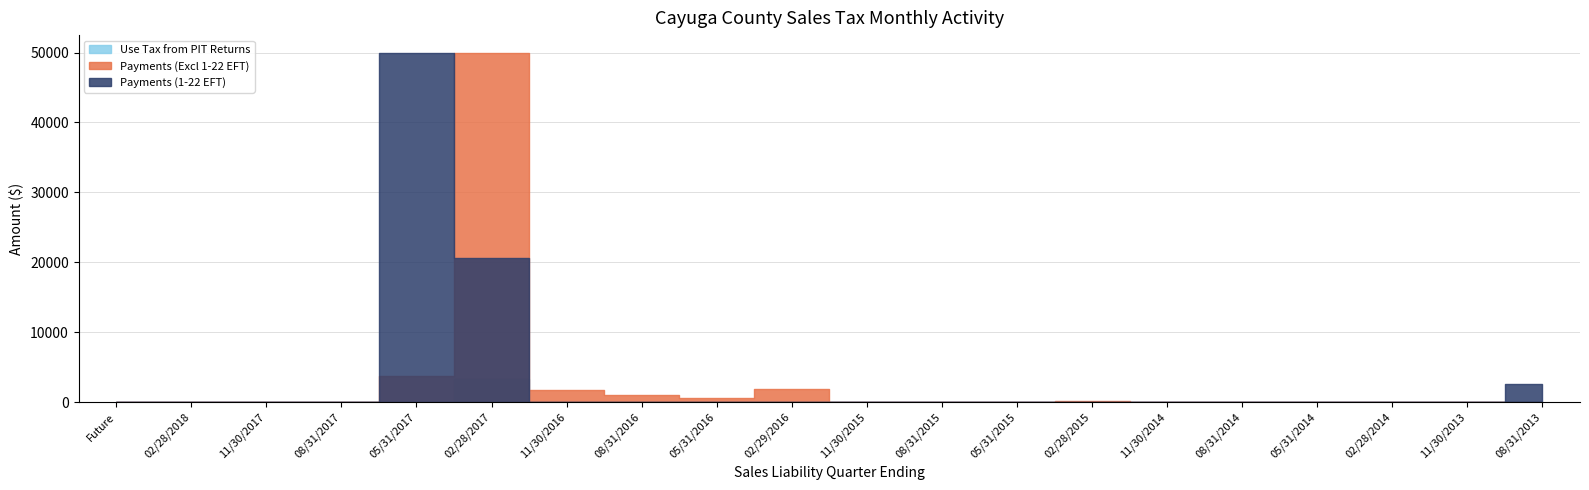

After their last crossing, which series has the higher values: Payments (1-22 EFT) or Payments (Excl 1-22 EFT)?

Payments (1-22 EFT)